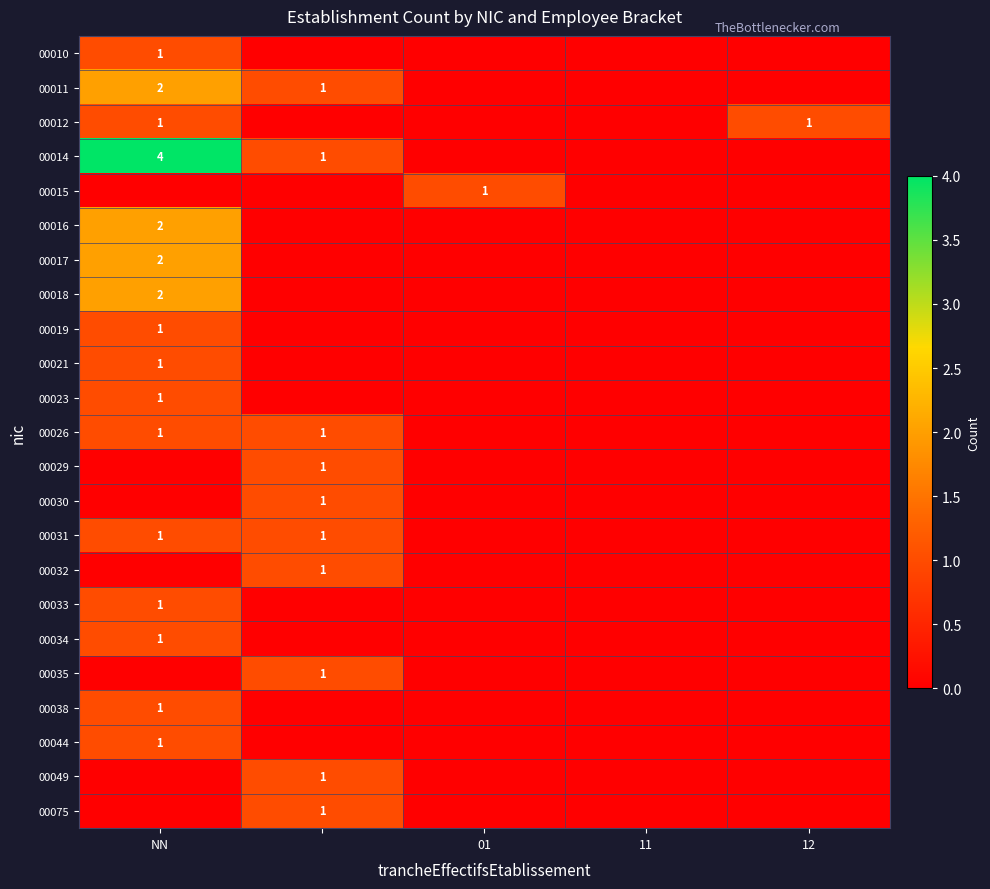

The 00011 series shows 3 at NN. True or false?

False